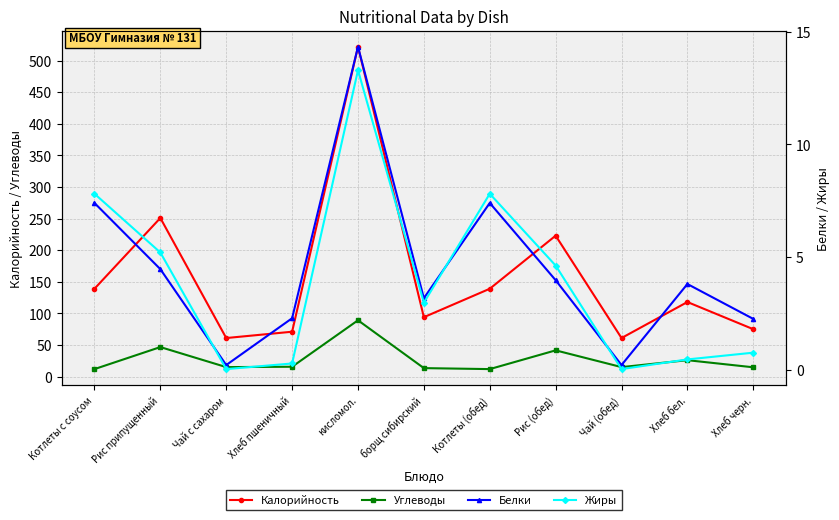

At which label does Калорийность first exceed 118?

Котлеты с соусом